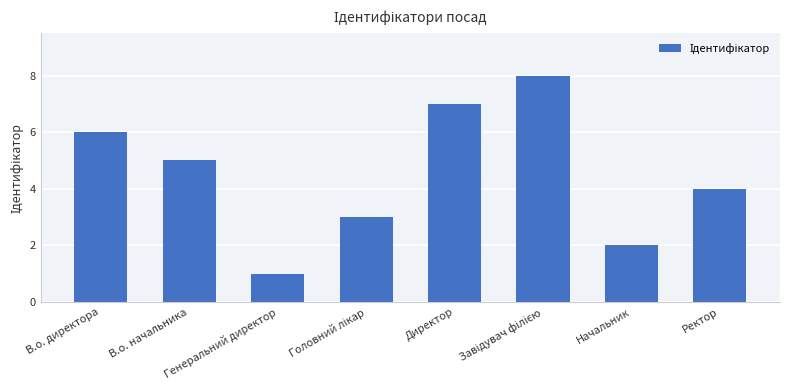

What is the maximum value shown in the chart?

8